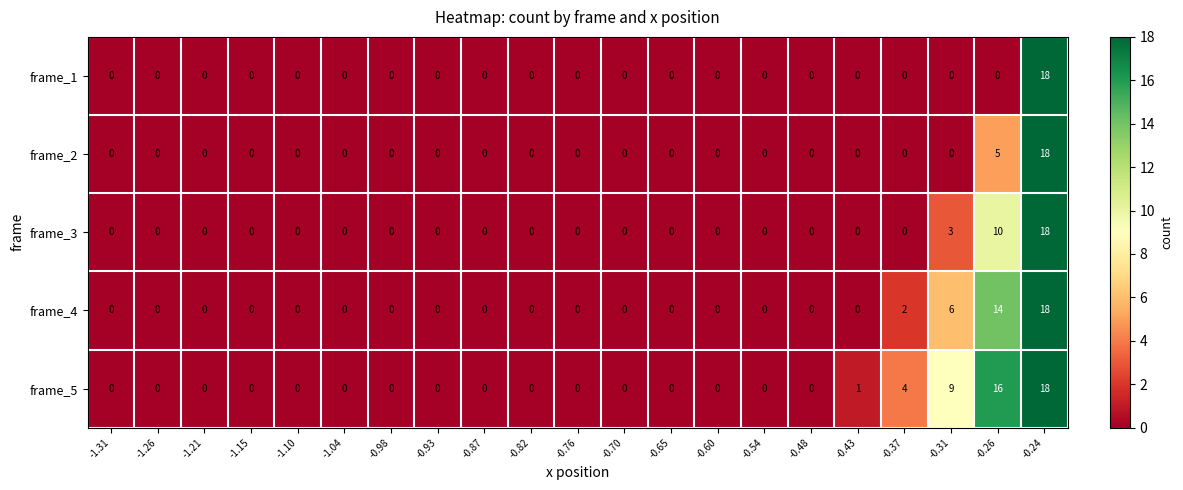

Which series has the largest total across all categories?

frame_5